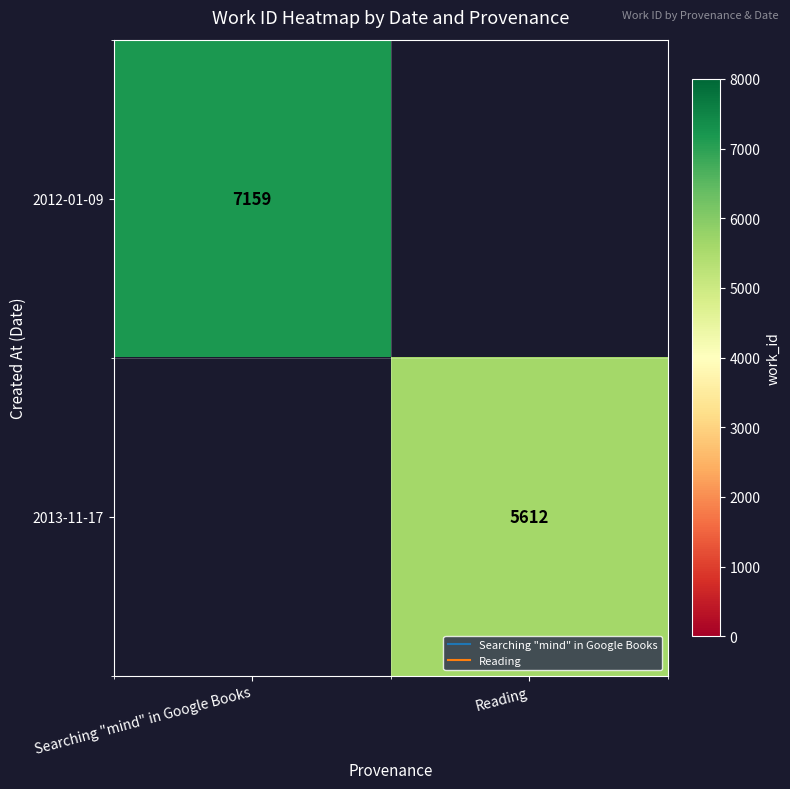

Which category has the highest value in the 2012-01-09 series?

Searching "mind" in Google Books